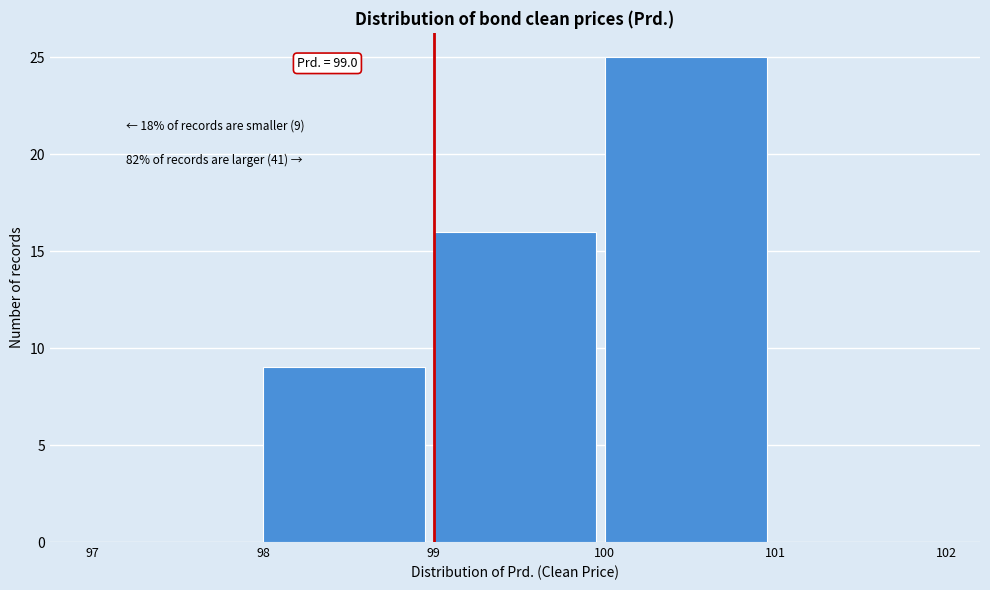

Which range on the x-axis has the tallest bar?

100 to 101